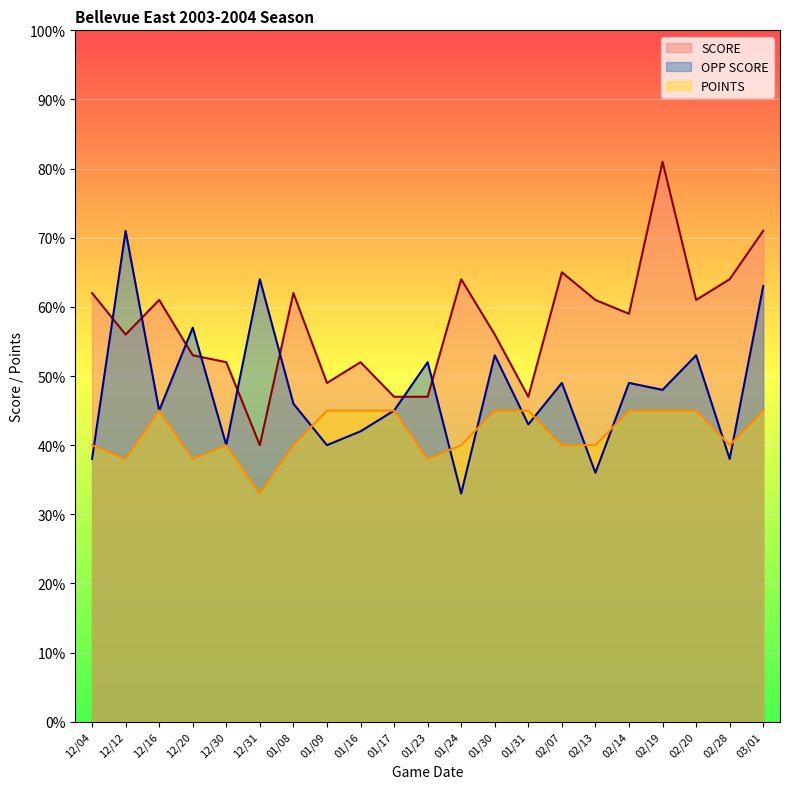

What is the minimum value for OPP SCORE?

33